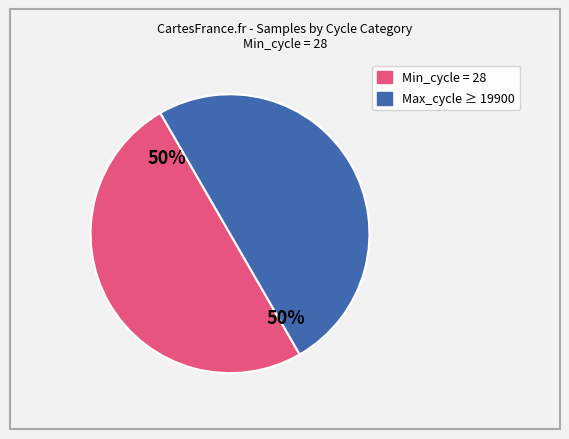

To the nearest percent, what is the average slice percentage?

50%